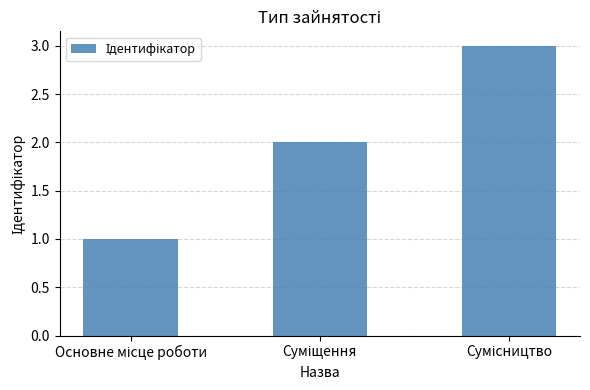

What is the greatest value displayed?

3